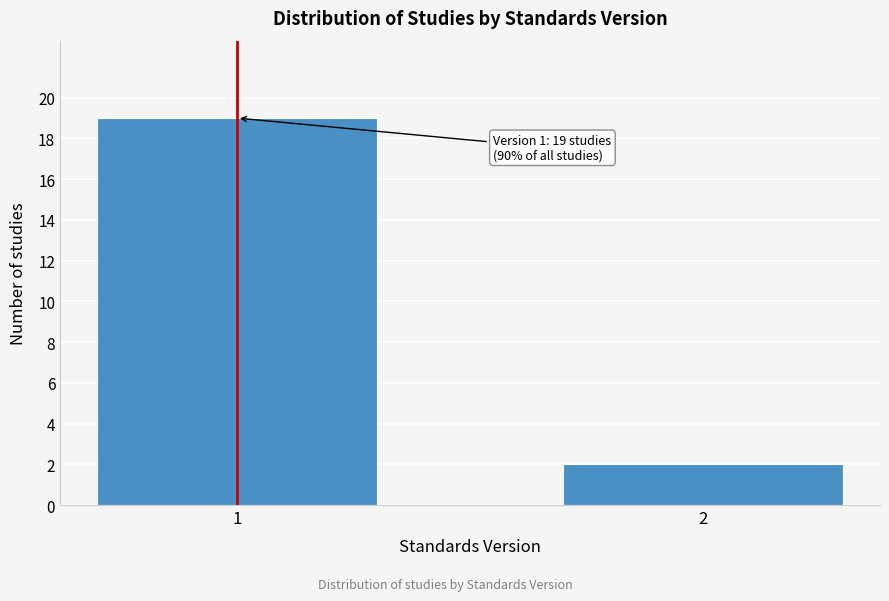

Reading right to left, what are all the values shown in this chart?

2=2	1=19